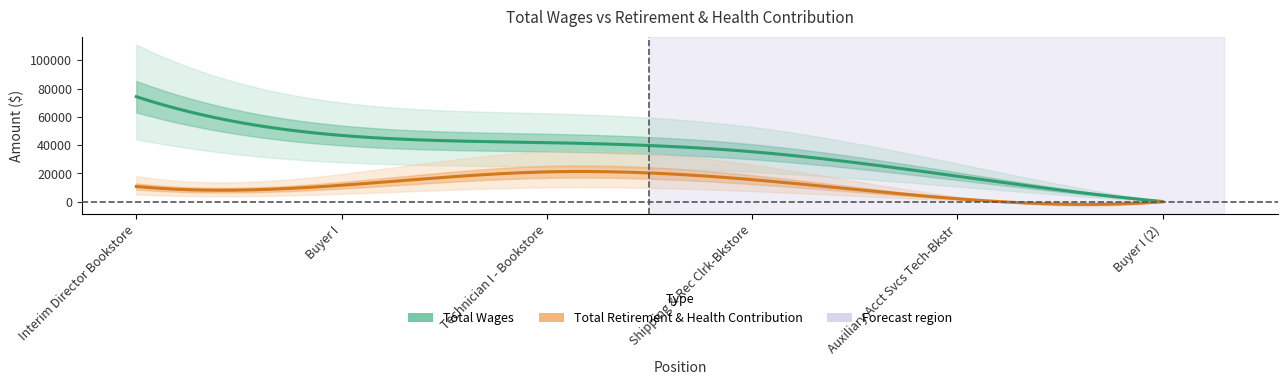

The total_wages series shows 57827 at 3. True or false?

False